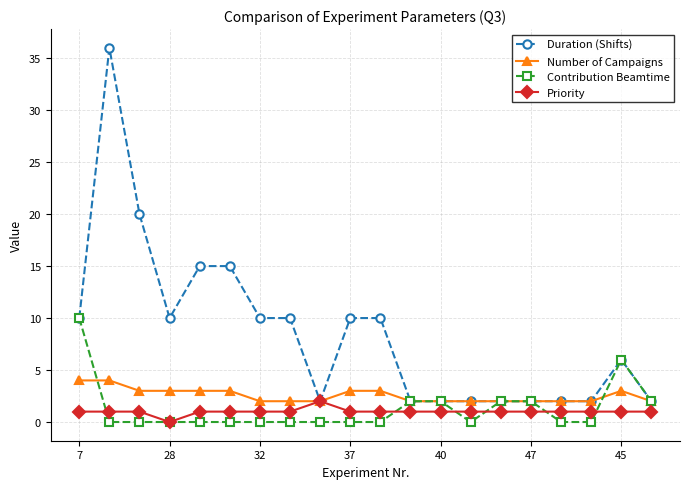

Reading right to left, list all the values displayed in this chart.

Duration (Shifts): 2	6	2	2	2	2	2	2	2	10	10	2	10	10	15	15	10	20	36	10
Number of Campaigns: 2	3	2	2	2	2	2	2	2	3	3	2	2	2	3	3	3	3	4	4
Contribution Beamtime: 2	6	0	0	2	2	0	2	2	0	0	0	0	0	0	0	0	0	0	10
Priority: 1	1	1	1	1	1	1	1	1	1	1	2	1	1	1	1	0	1	1	1